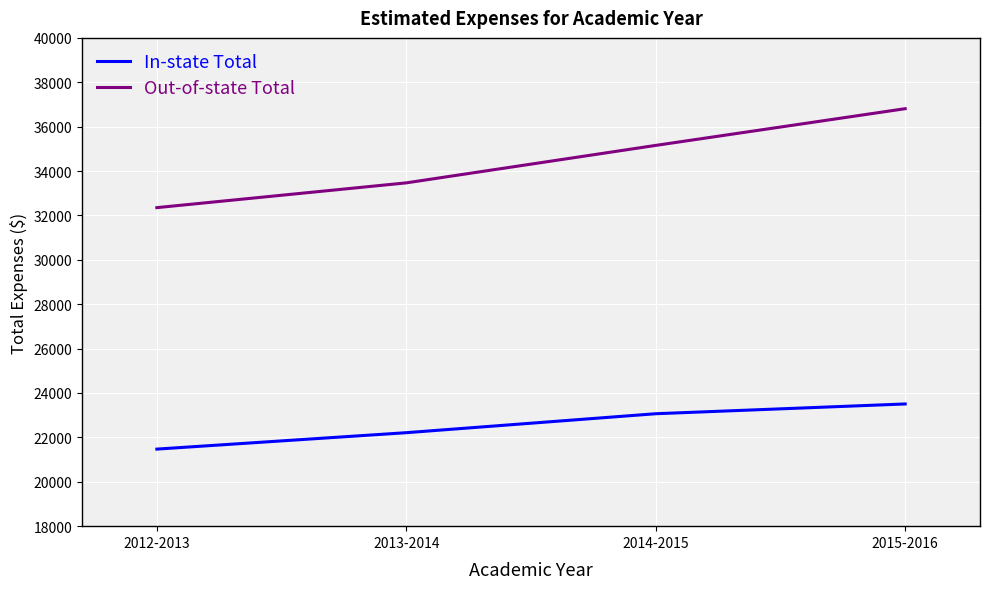

Is the value of In-state Total at 2015-2016 greater than the value of Out-of-state Total at 2014-2015?

No